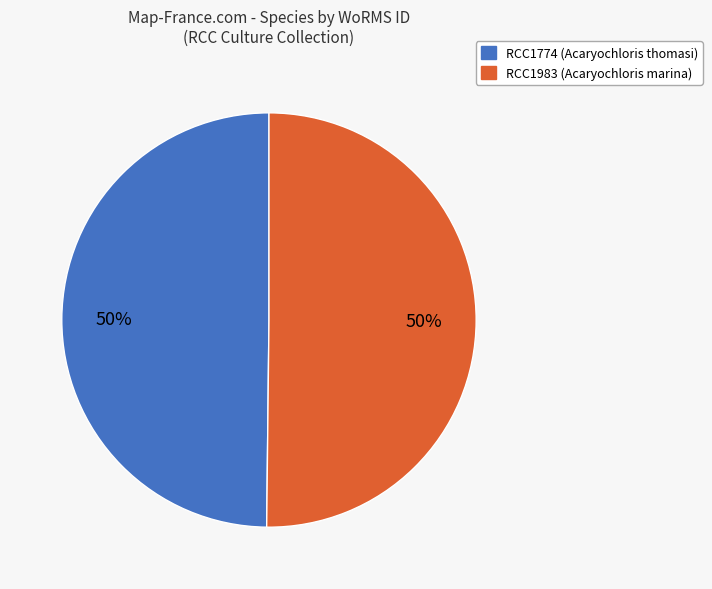

True or false: RCC1983 (Acaryochloris marina) accounts for 36% of the total.

False